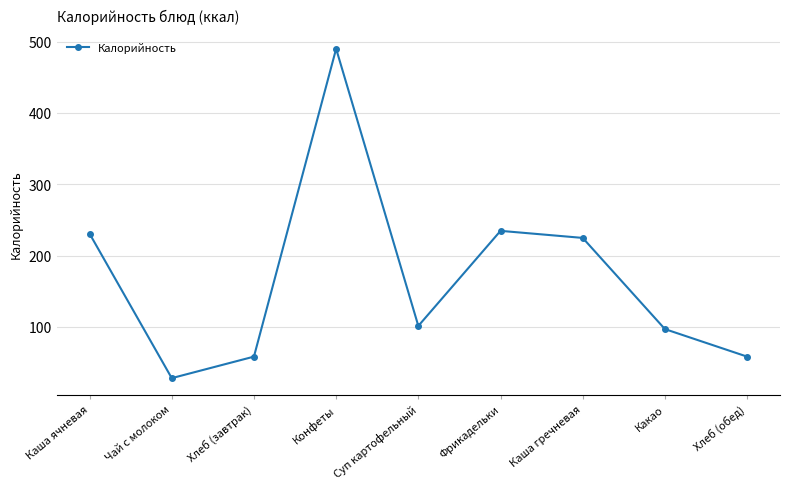

How many distinct data groups are displayed?

1